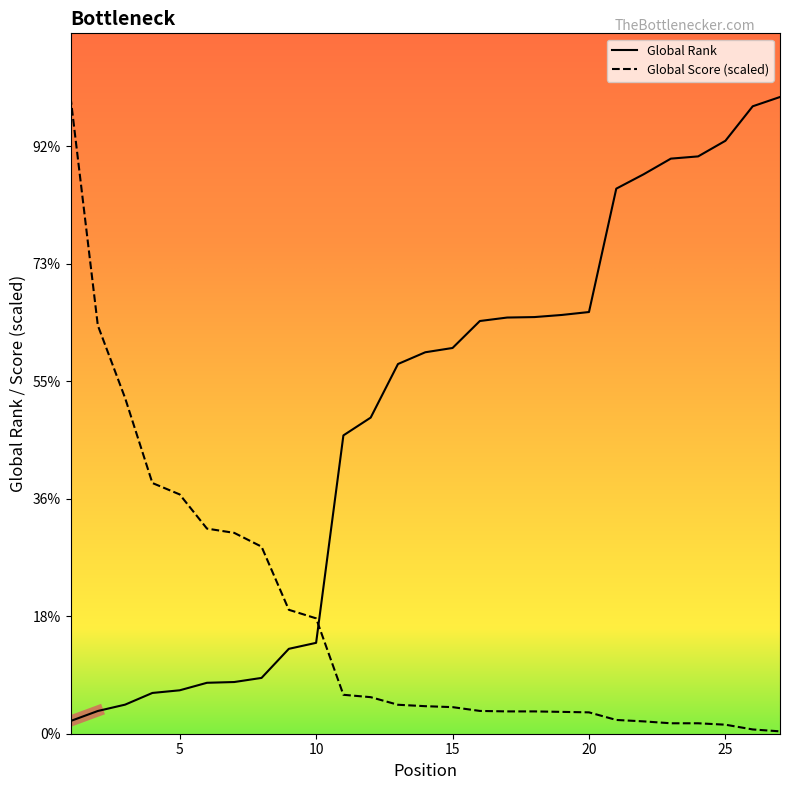

What are all the series names shown in the legend?

Global Rank, Global Score (scaled)